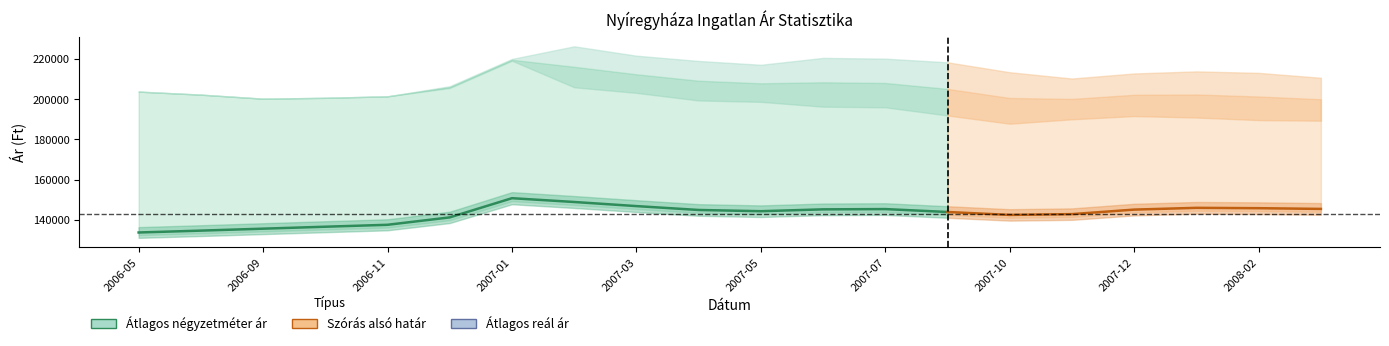

How many lines are shown in the chart?

4